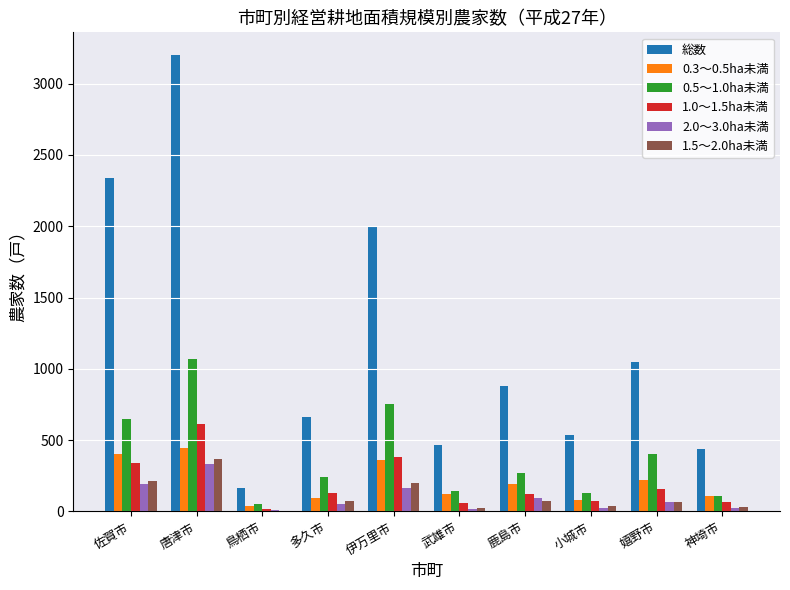

At which label does 2.0～3.0ha未満 reach its peak?

唐津市